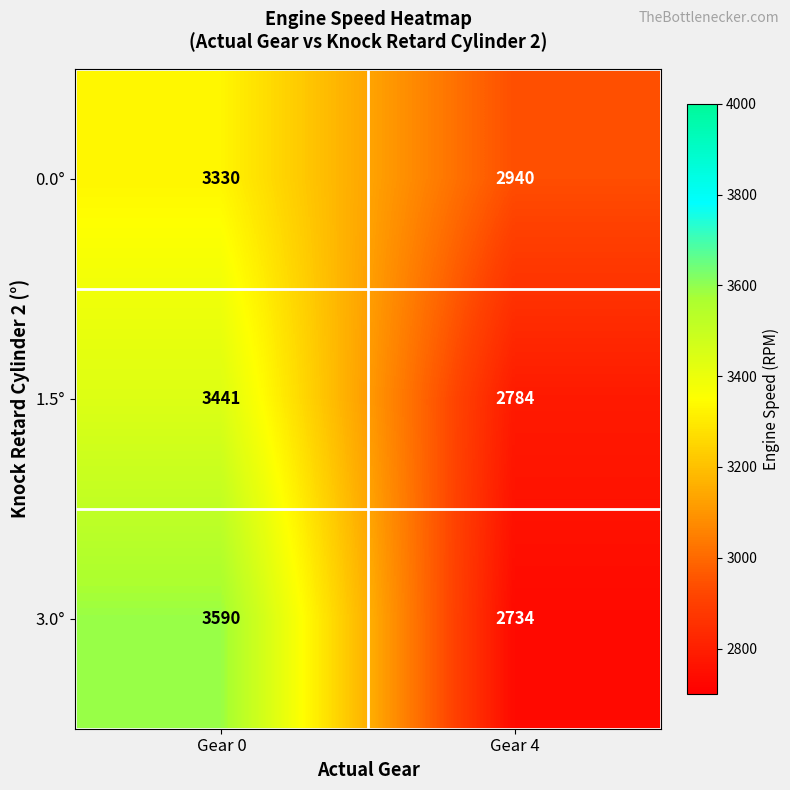

Which category has the lowest value in the 3.0° series?

Gear 4